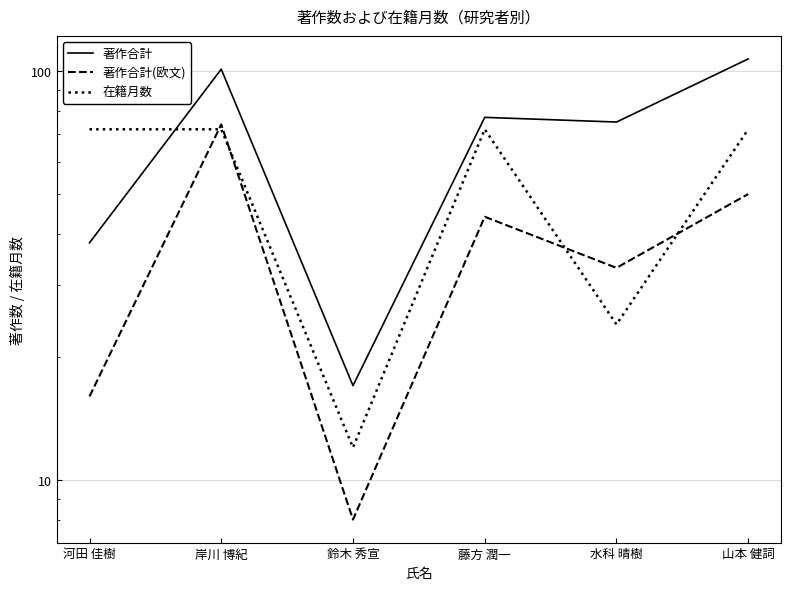

How many 在籍月数 values are between 24 and 72?

5